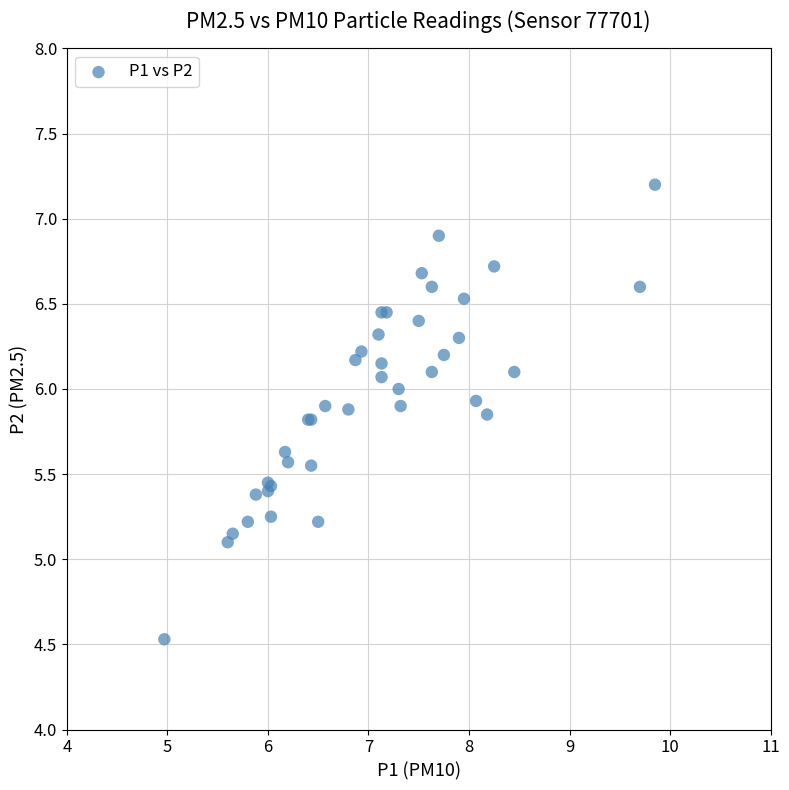

What Y value in the scatter plot is closest to 5?

5.1